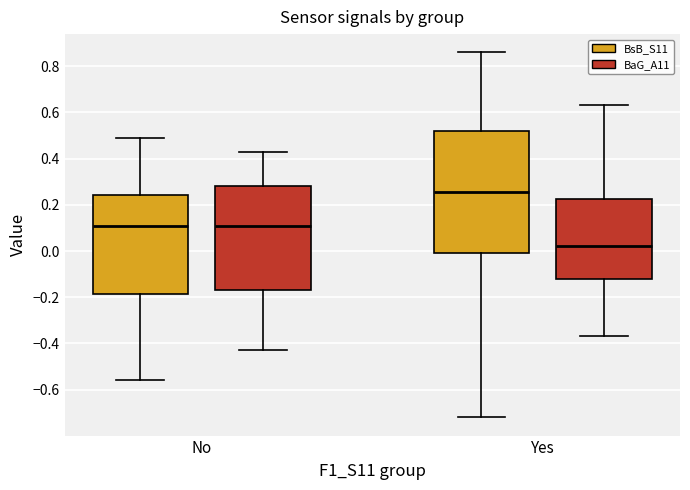

Comparing the boxes themselves (not the whiskers), which one is the tallest?

Yes (BsB_S11)